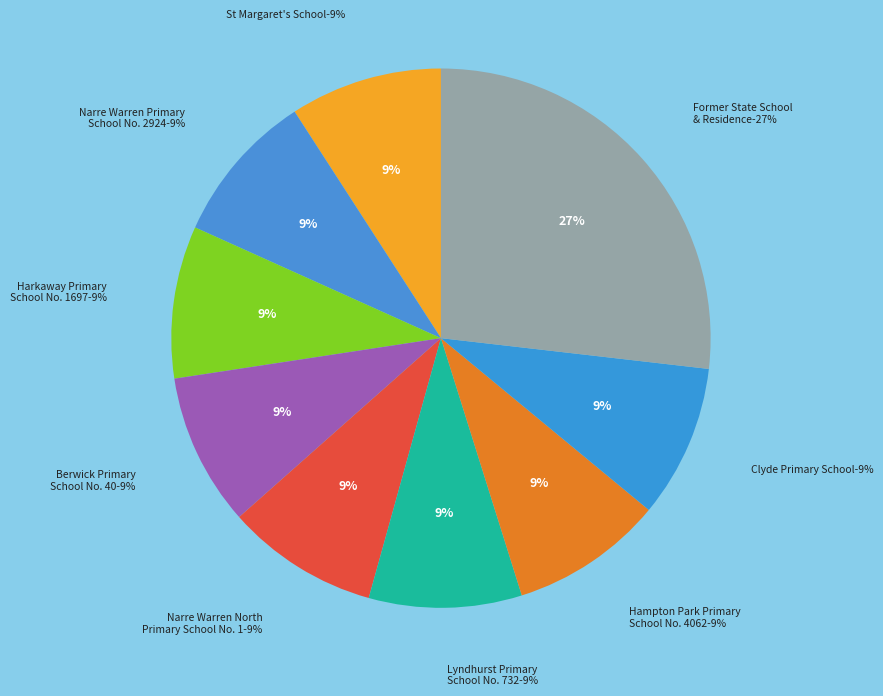

How many segments does this pie chart have?

9